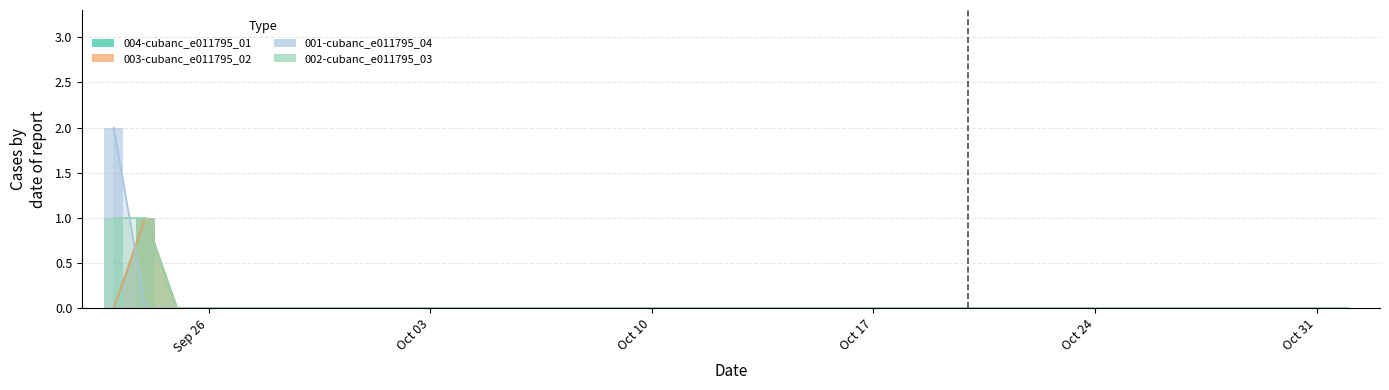

Are the bars horizontal?

No